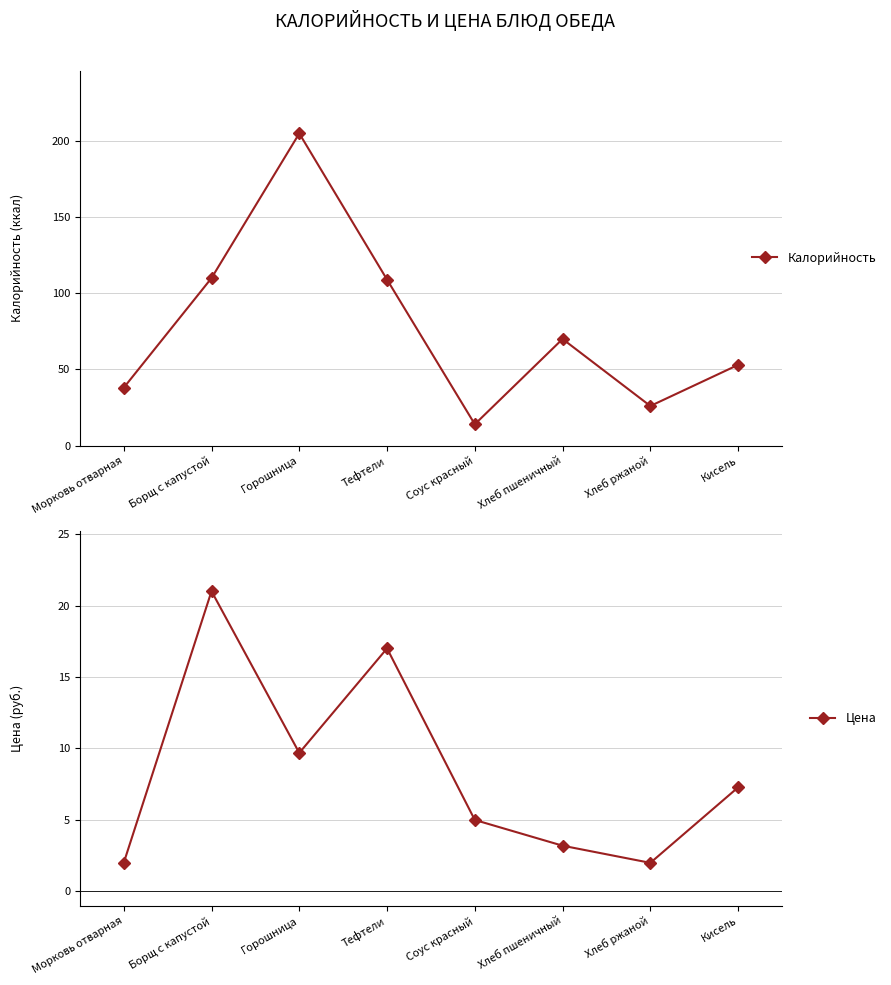

Rank the series by their average value, from highest to lowest.

Калорийность, Цена